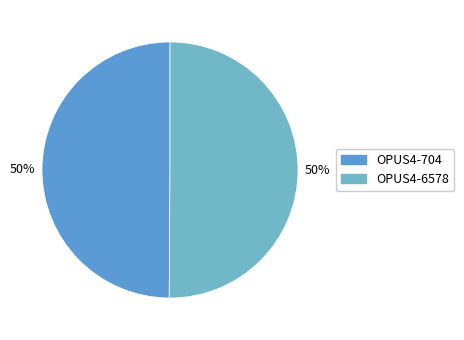

What percentage is the OPUS4-6578 slice, to the nearest percent?

50%